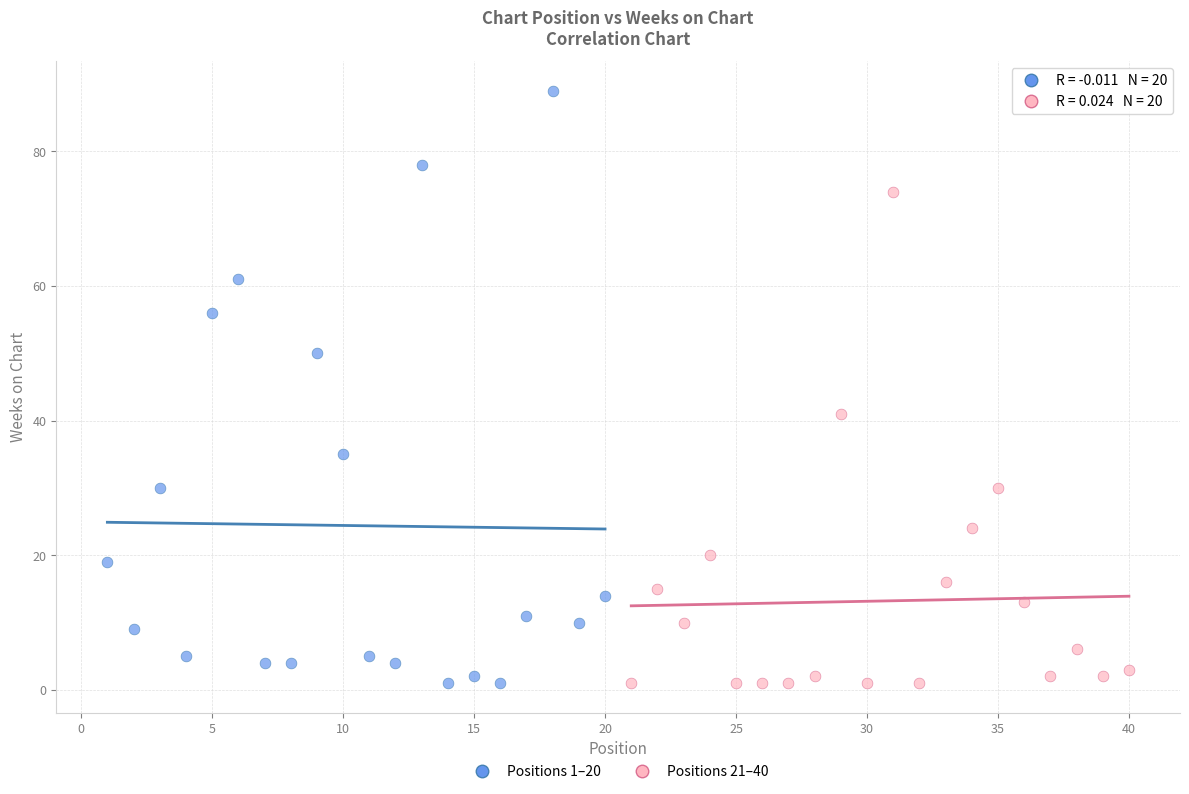

Which series has the largest Y range (max minus min)?

Positions 1–20